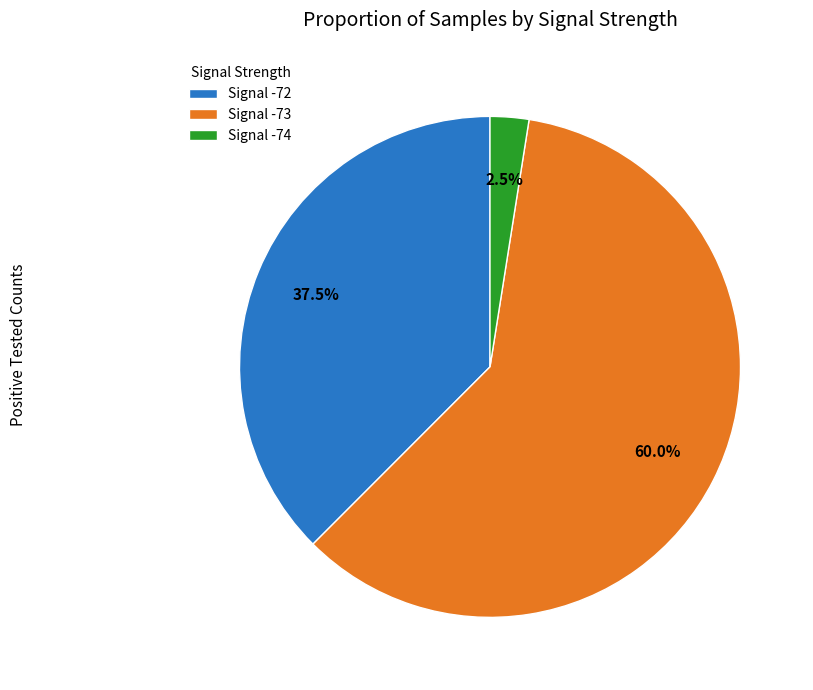

How many segments does this pie chart have?

3